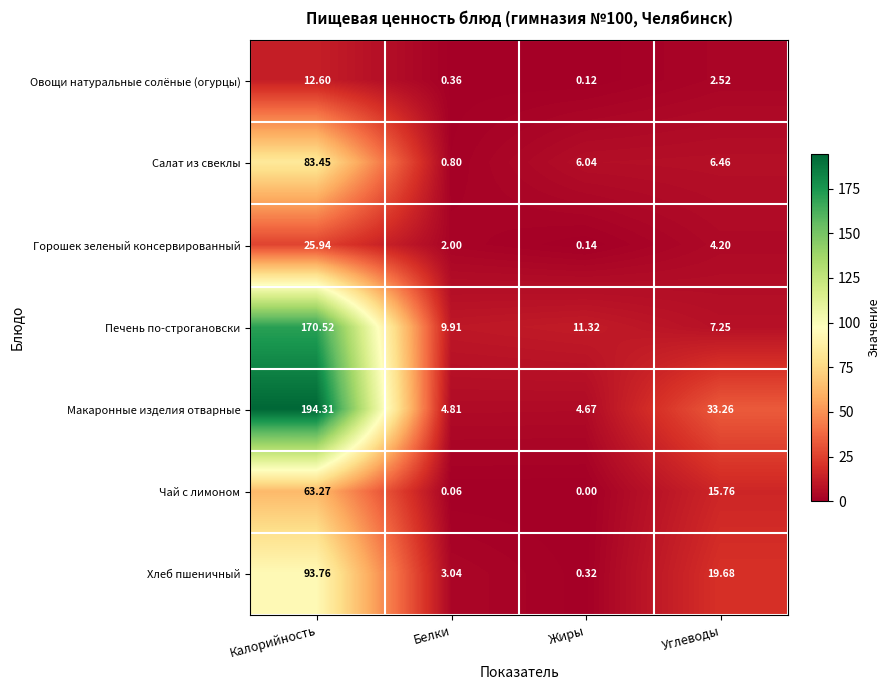

Which series has the largest range (max minus min)?

Макаронные изделия отварные